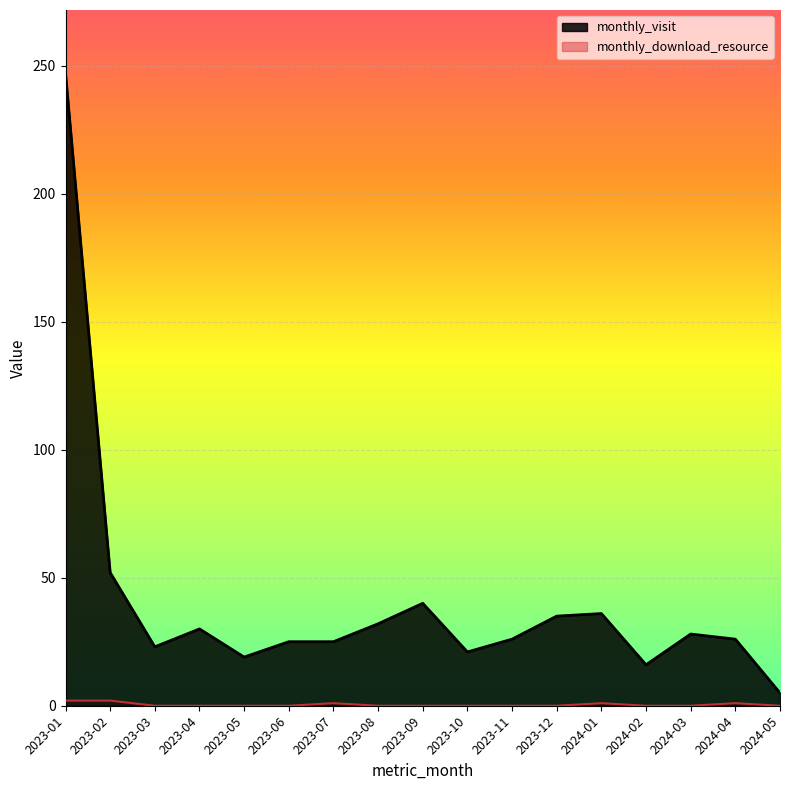

What is the spread (max minus min) of values at 2024-02?

16